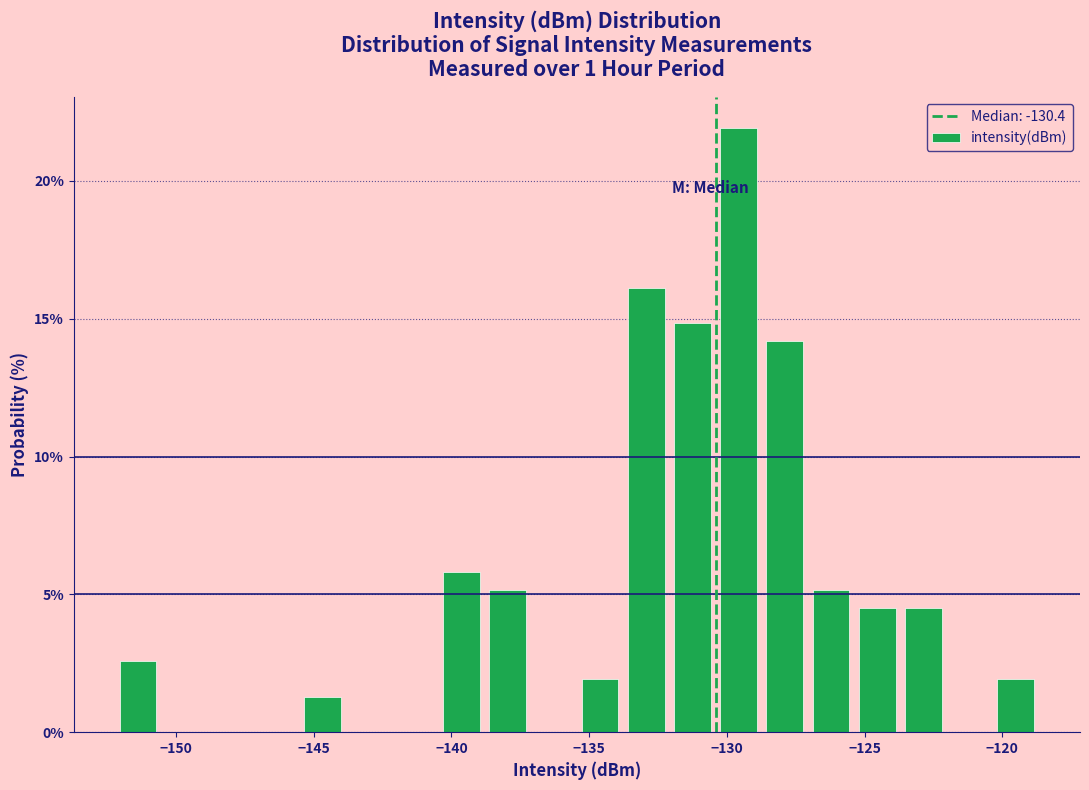

Read against the x-axis, roughly where is the centre of the tallest bar?

-129.5